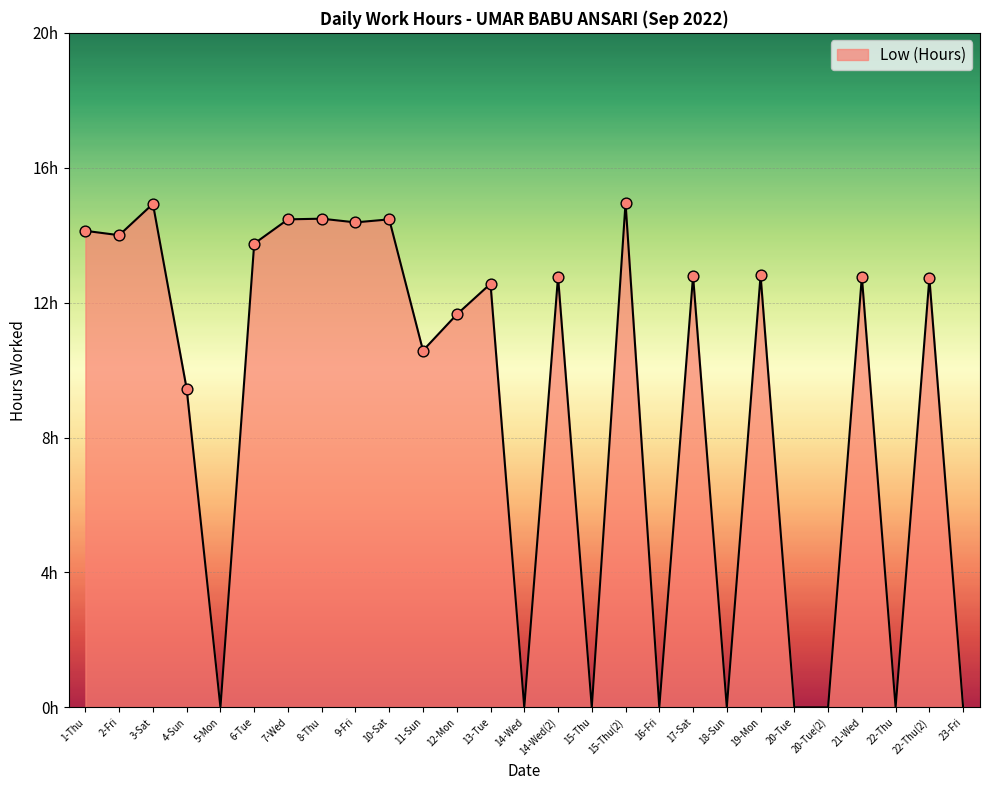

What is the change in value from 3-Sat to 14-Wed?

-14.9